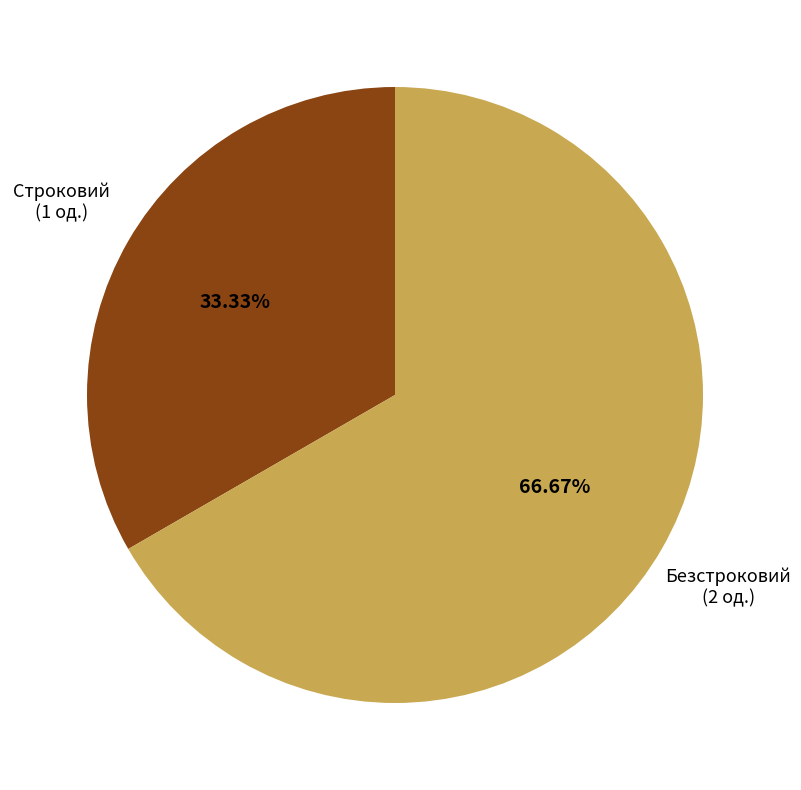

Is there a majority slice in this chart?

Yes